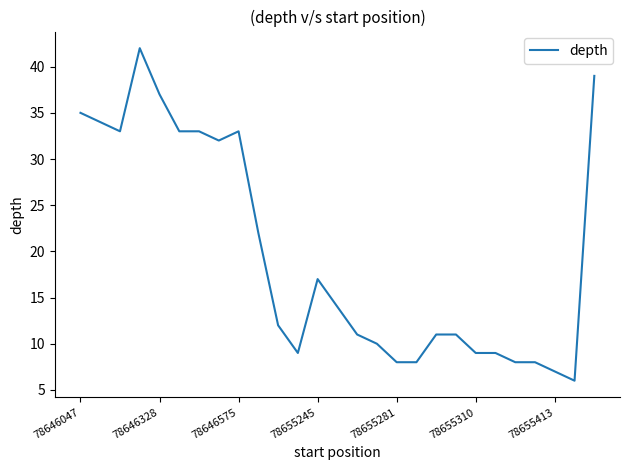

What is the maximum value shown in the chart?

42